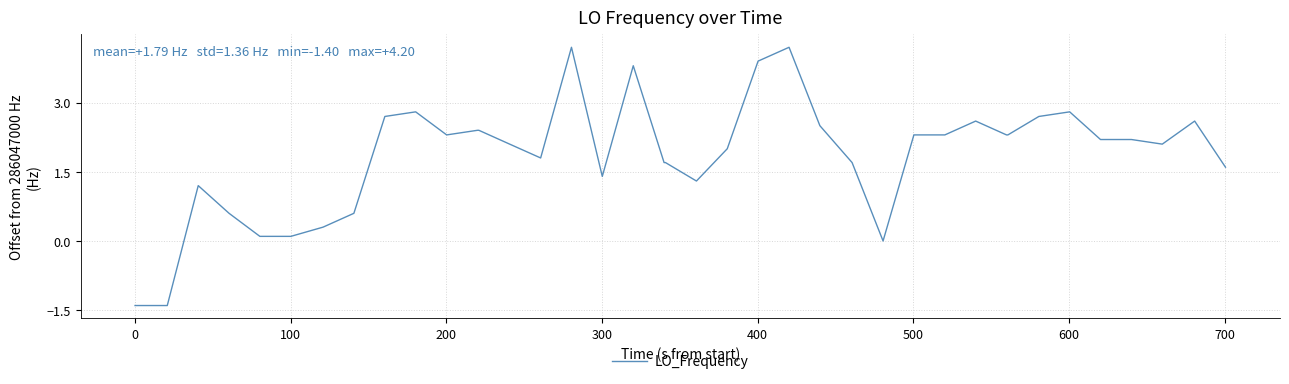

What is the greatest value displayed?

4.2